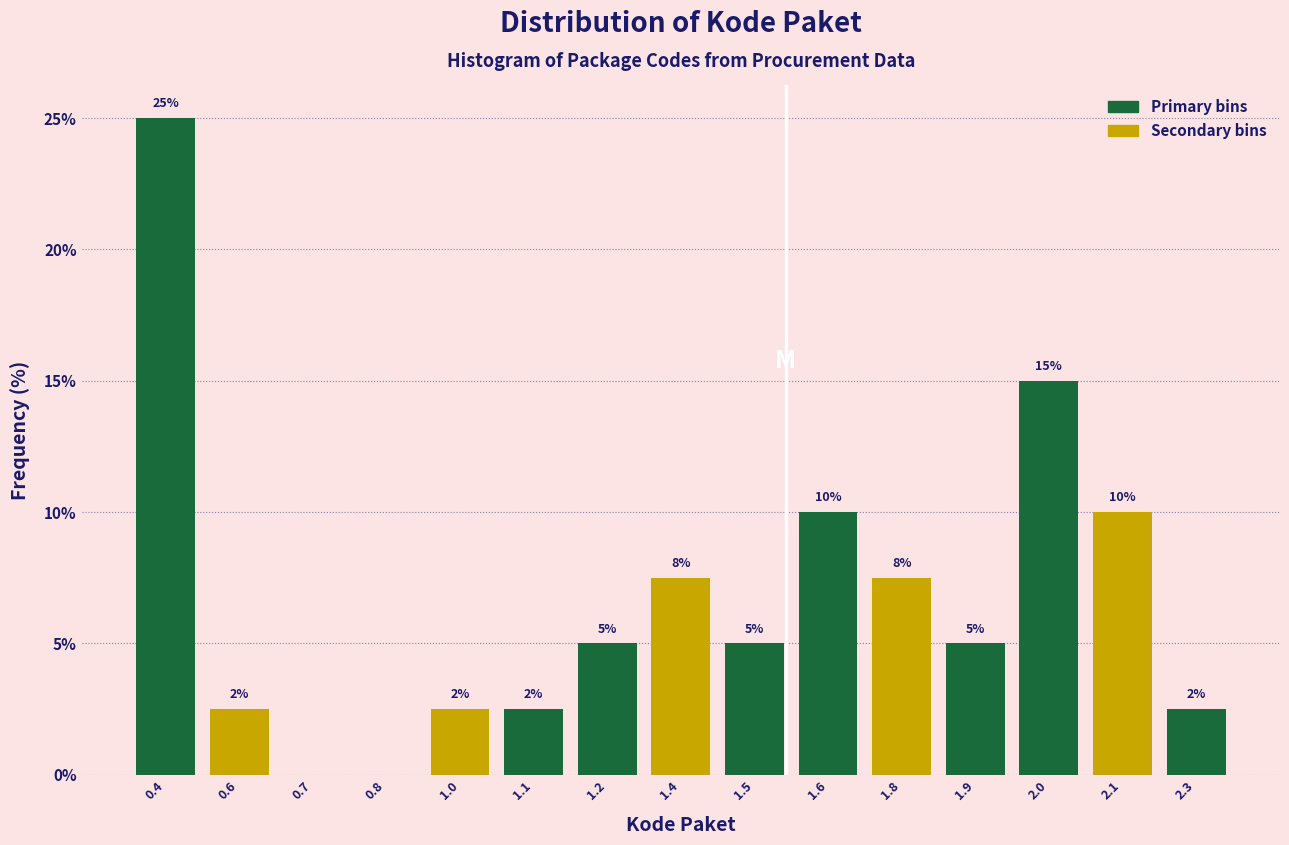

Between 1.5 and 0.8, which is larger?

1.5